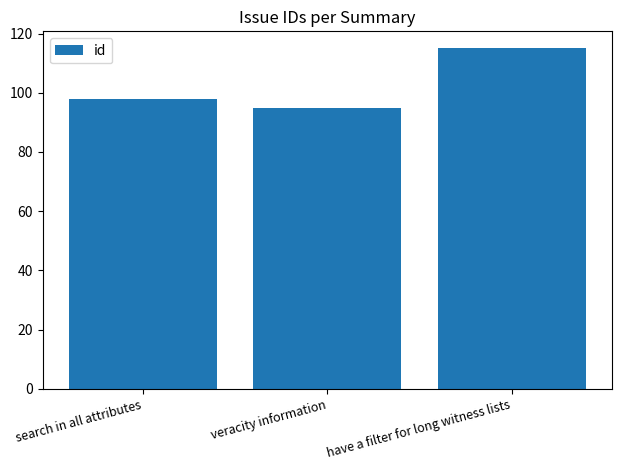

What is the minimum value shown in the chart?

95